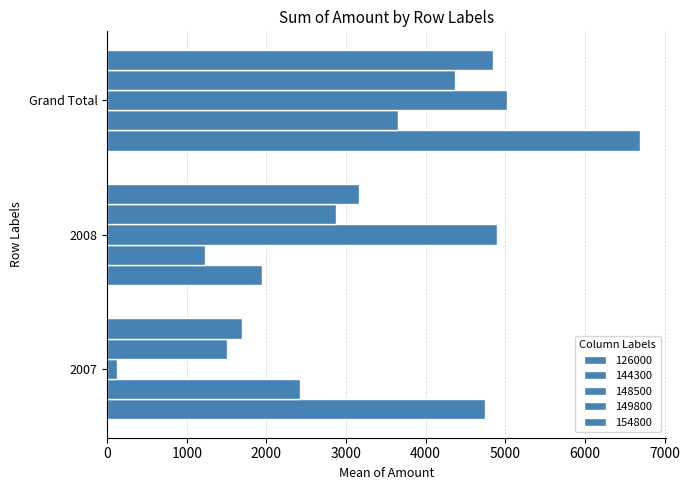

What is the label of the 2nd bar from the right?

2008